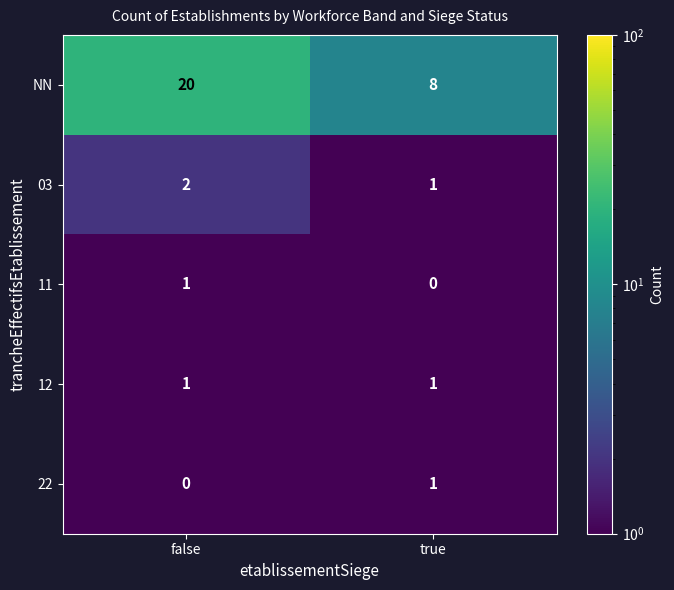

Reading left to right, extract all data points from this chart.

NN: false=20	true=8
03: false=2	true=1
11: false=1	true=0
12: false=1	true=1
22: false=0	true=1